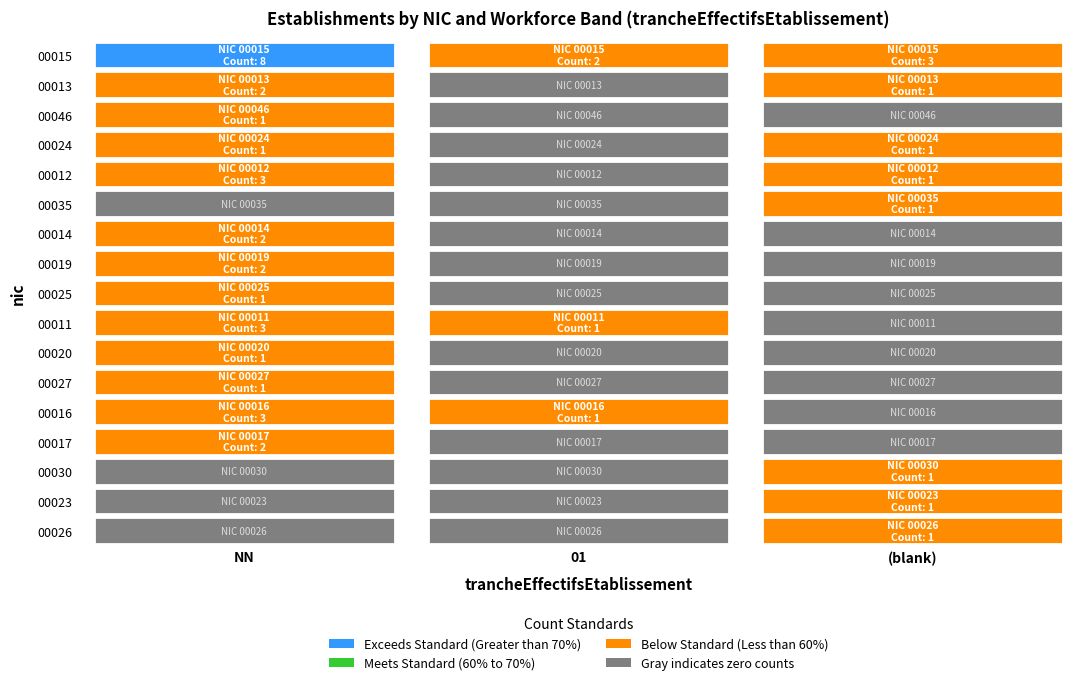

What is the difference between the 00030 values at  and 01?

1